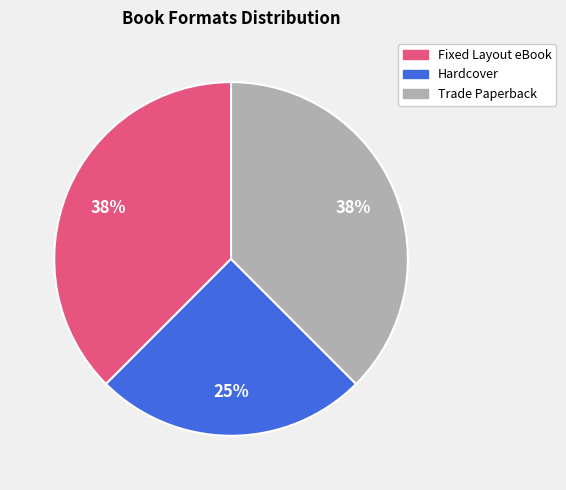

True or false: Hardcover accounts for 25% of the total.

True